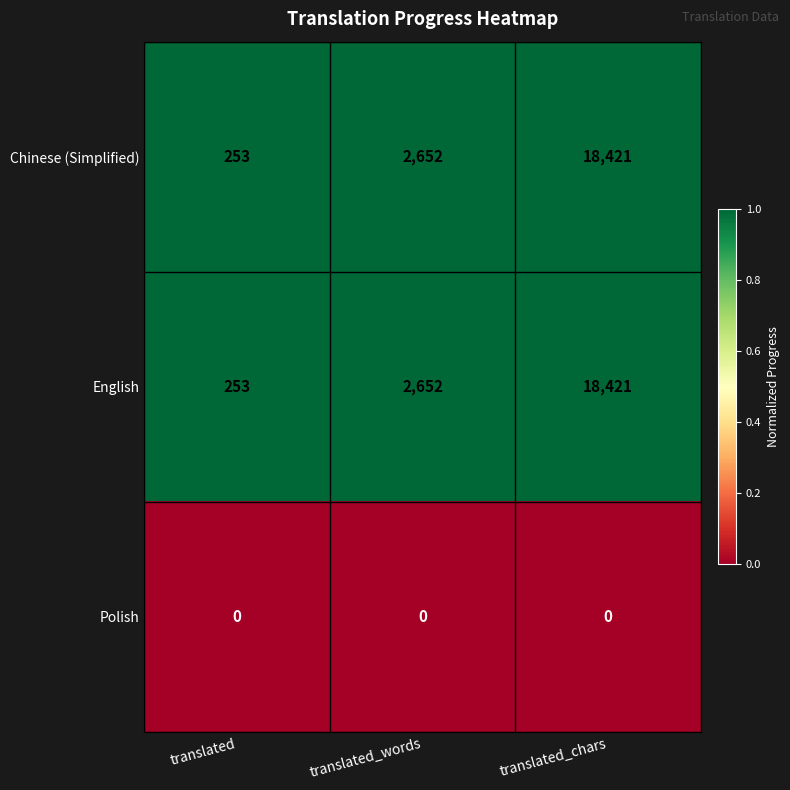

What is the sum of all English values?

21326